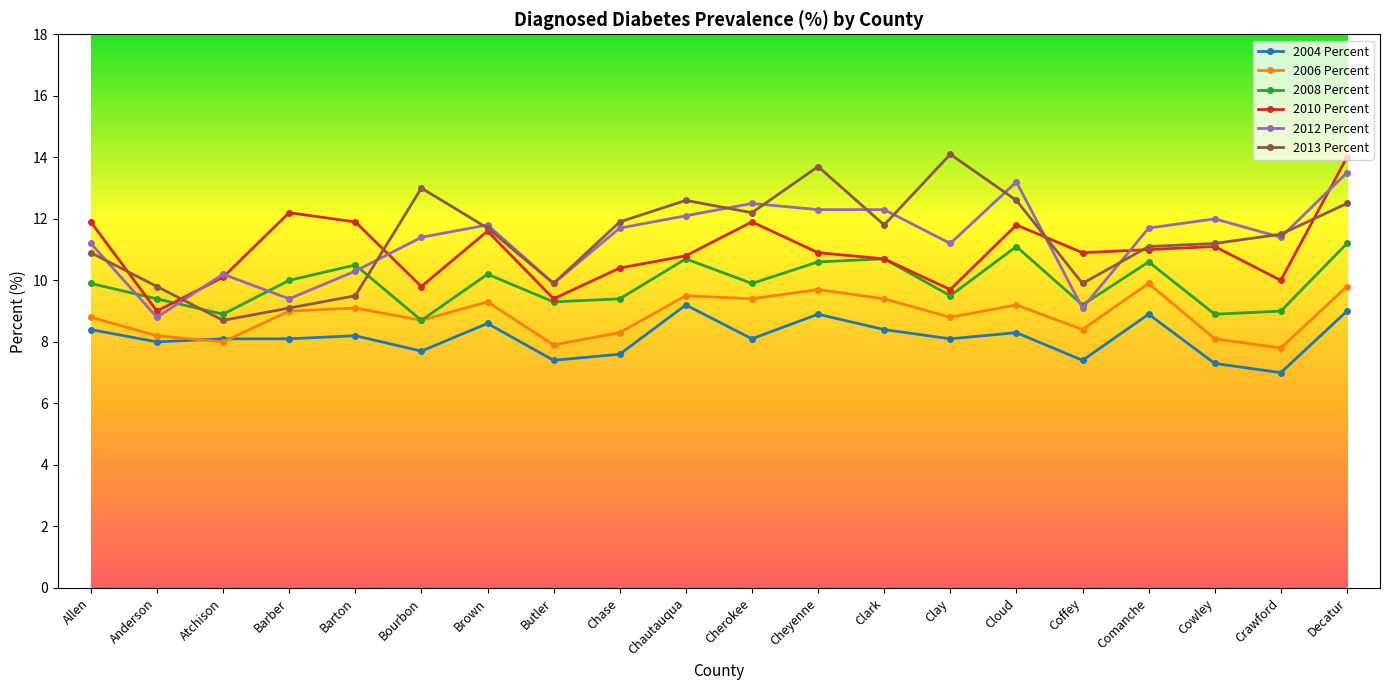

At Decatur, list the series in order from smallest to largest.

2004 Percent, 2006 Percent, 2008 Percent, 2013 Percent, 2012 Percent, 2010 Percent